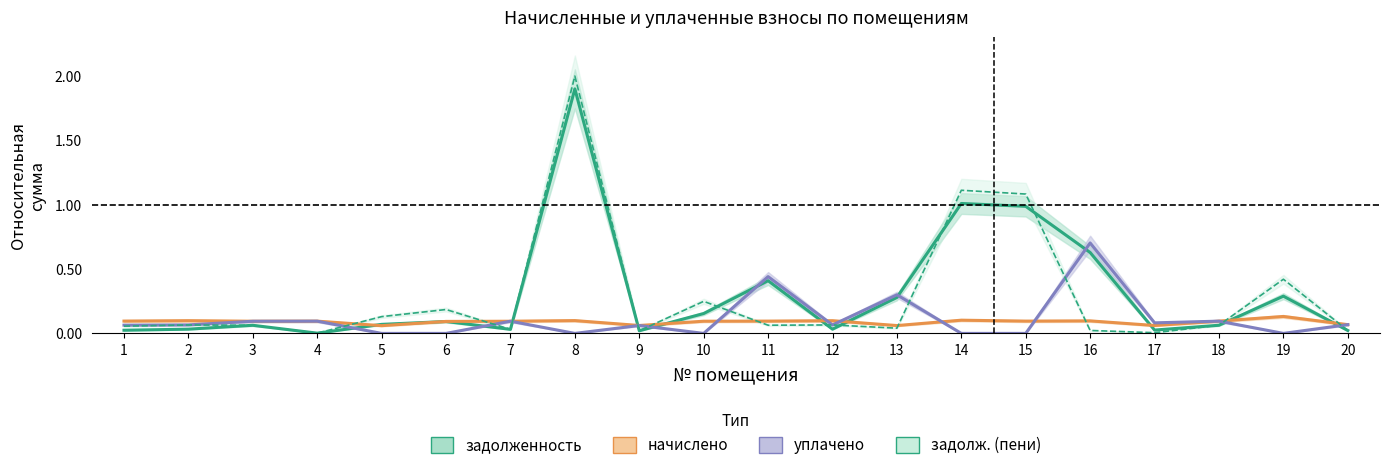

Which series changed the most between 8 and 14?

задолженность